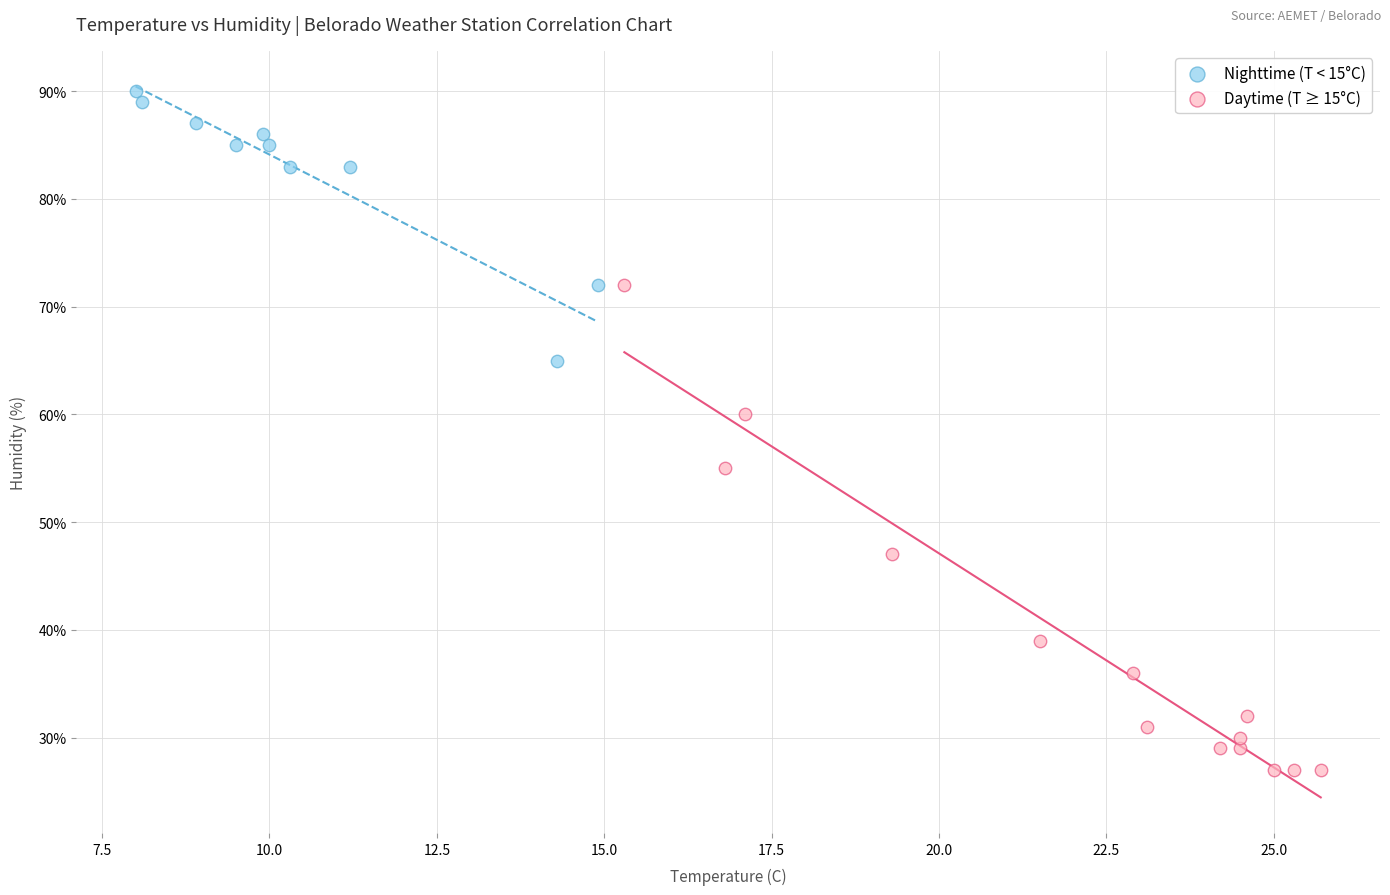

Which series has the largest Y range (max minus min)?

Daytime (T ≥ 15°C)